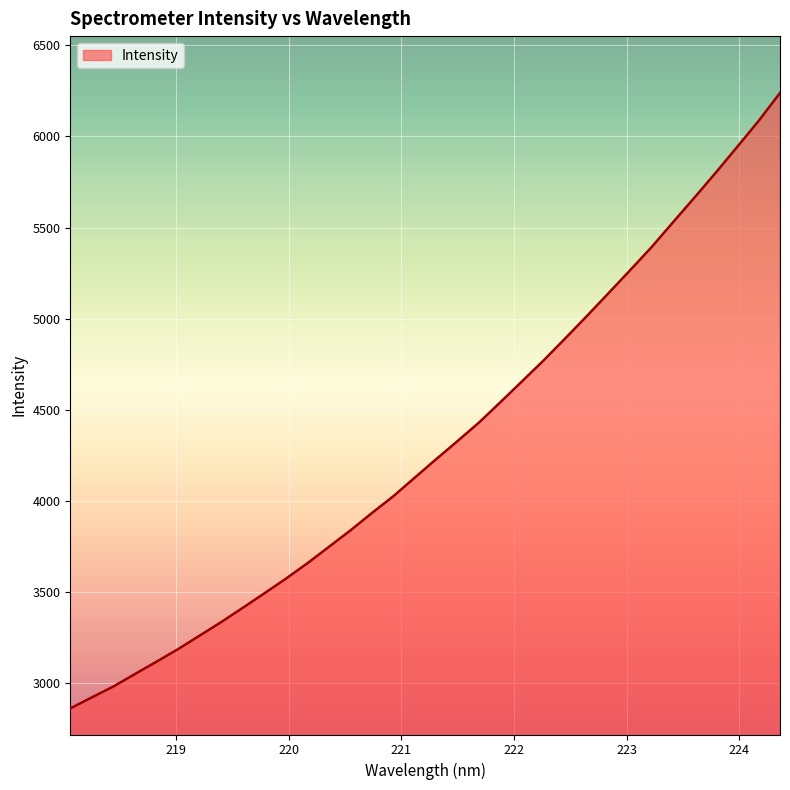

How many lines are shown in the chart?

1